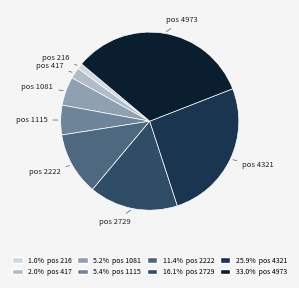

Approximately how many times larger is the value at pos 417 compared to pos 1115?

0.4